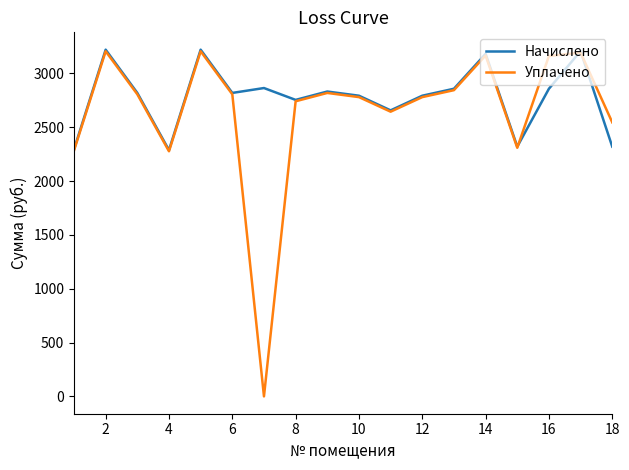

Which series has the widest spread of values?

Уплачено